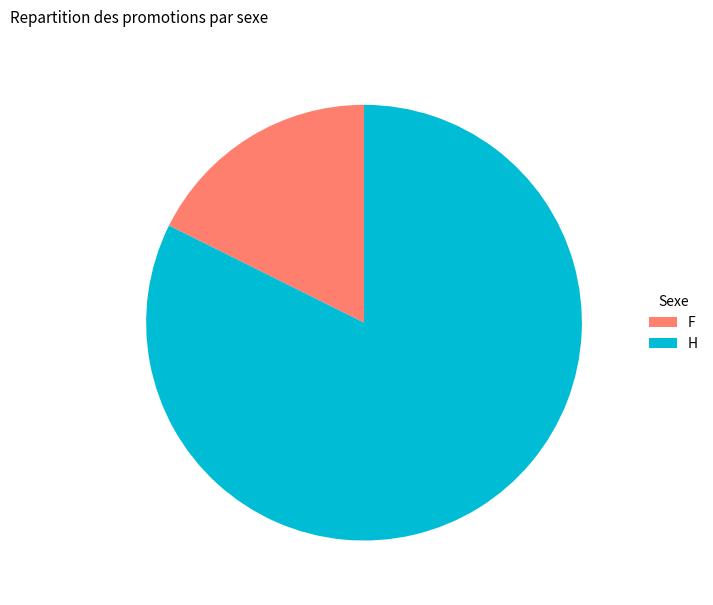

Combined, do F and H account for over 50%?

Yes